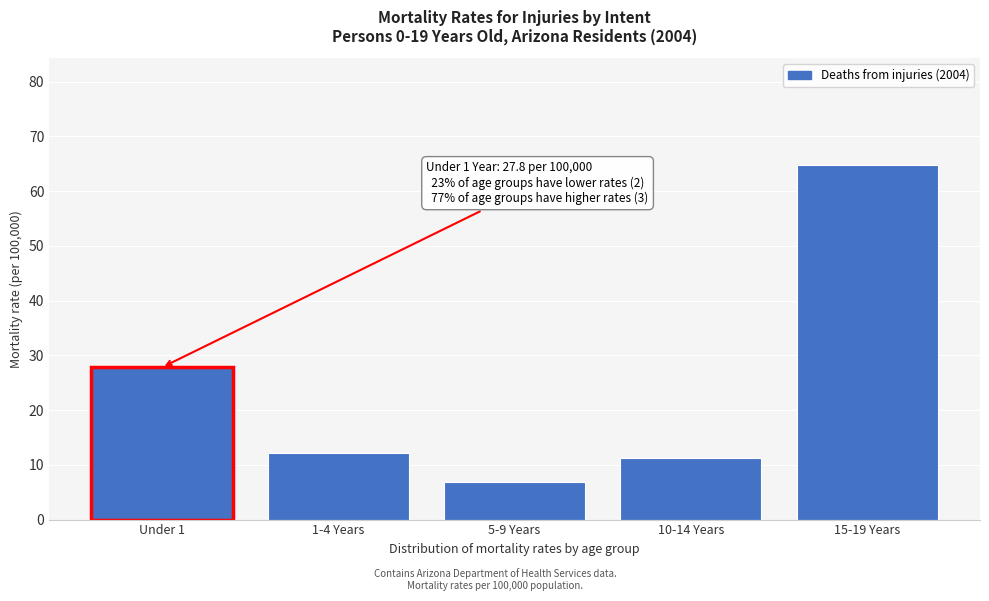

Reading right to left, extract all data points from this chart.

64.8	11.2	6.8	12.2	27.8